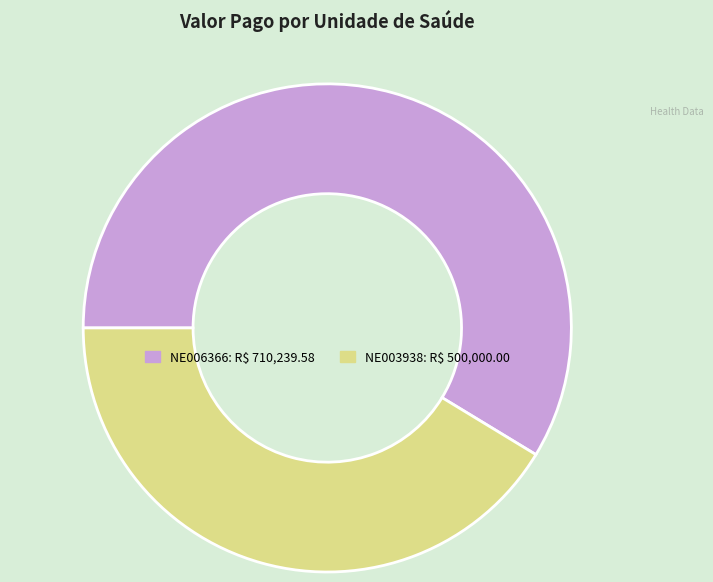

Is there any slice that represents more than half of the pie?

Yes